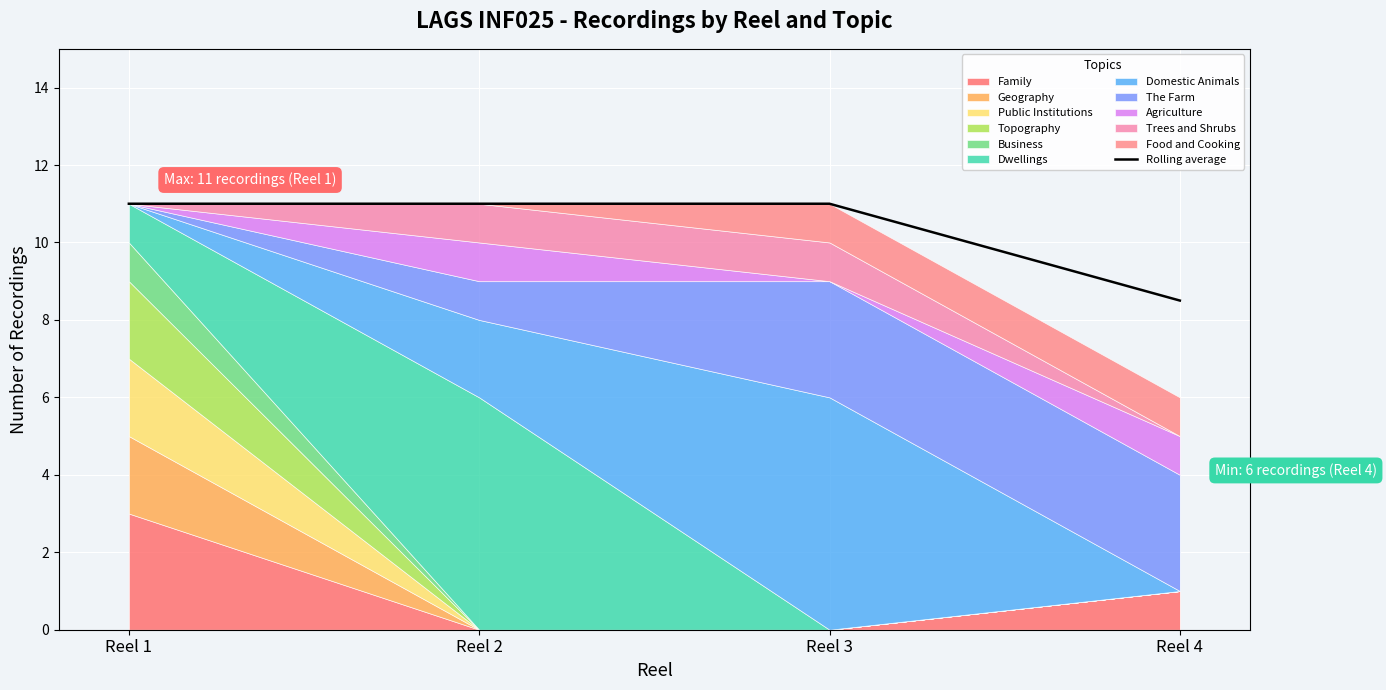

Reading right to left, list all the values displayed in this chart.

Reel 4=8.5	Reel 3=11.0	Reel 2=11.0	Reel 1=11.0